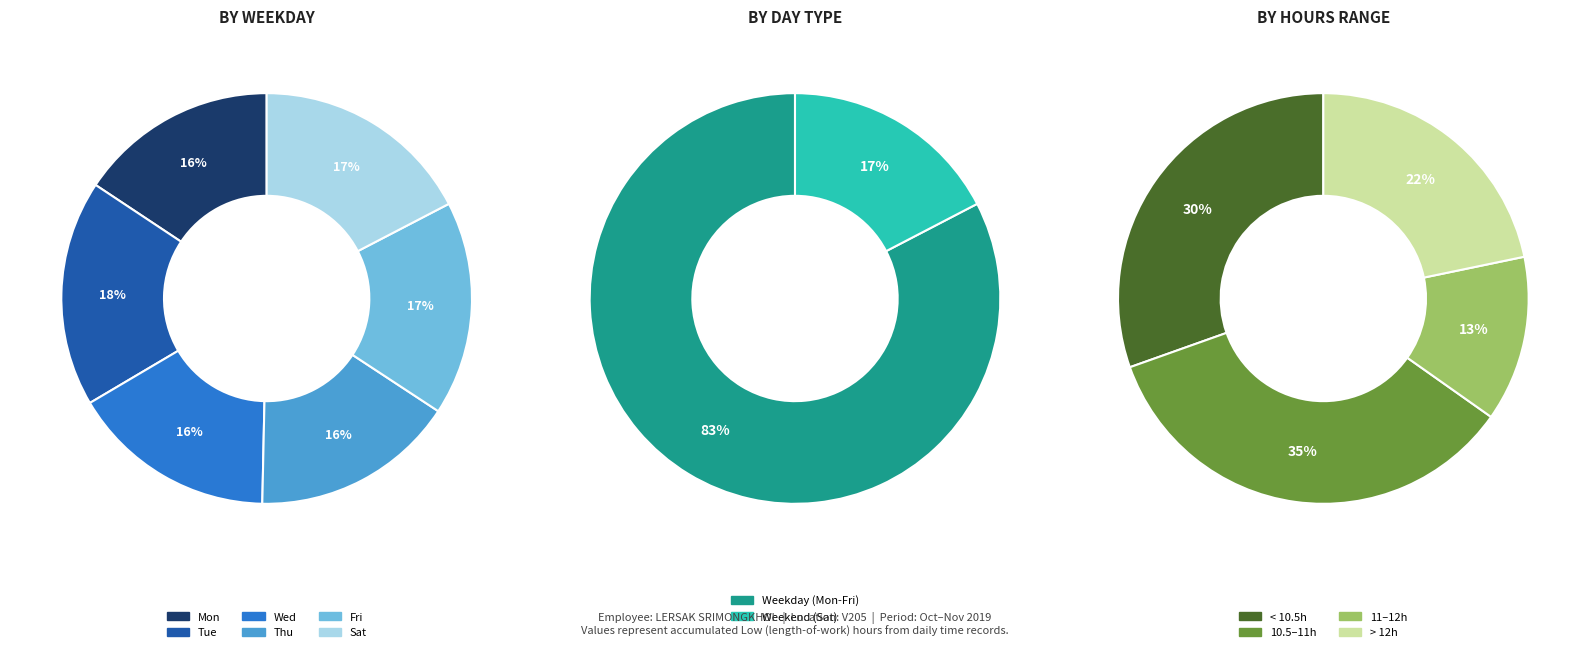

True or false: Tue accounts for 30% of the total.

False